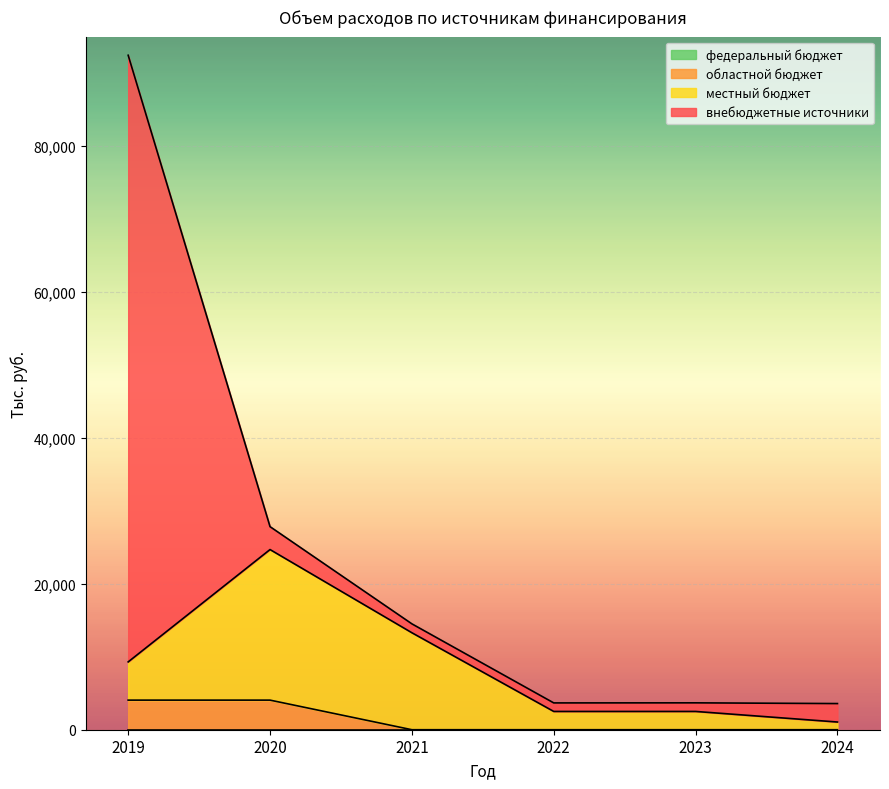

How many lines are shown in the chart?

4